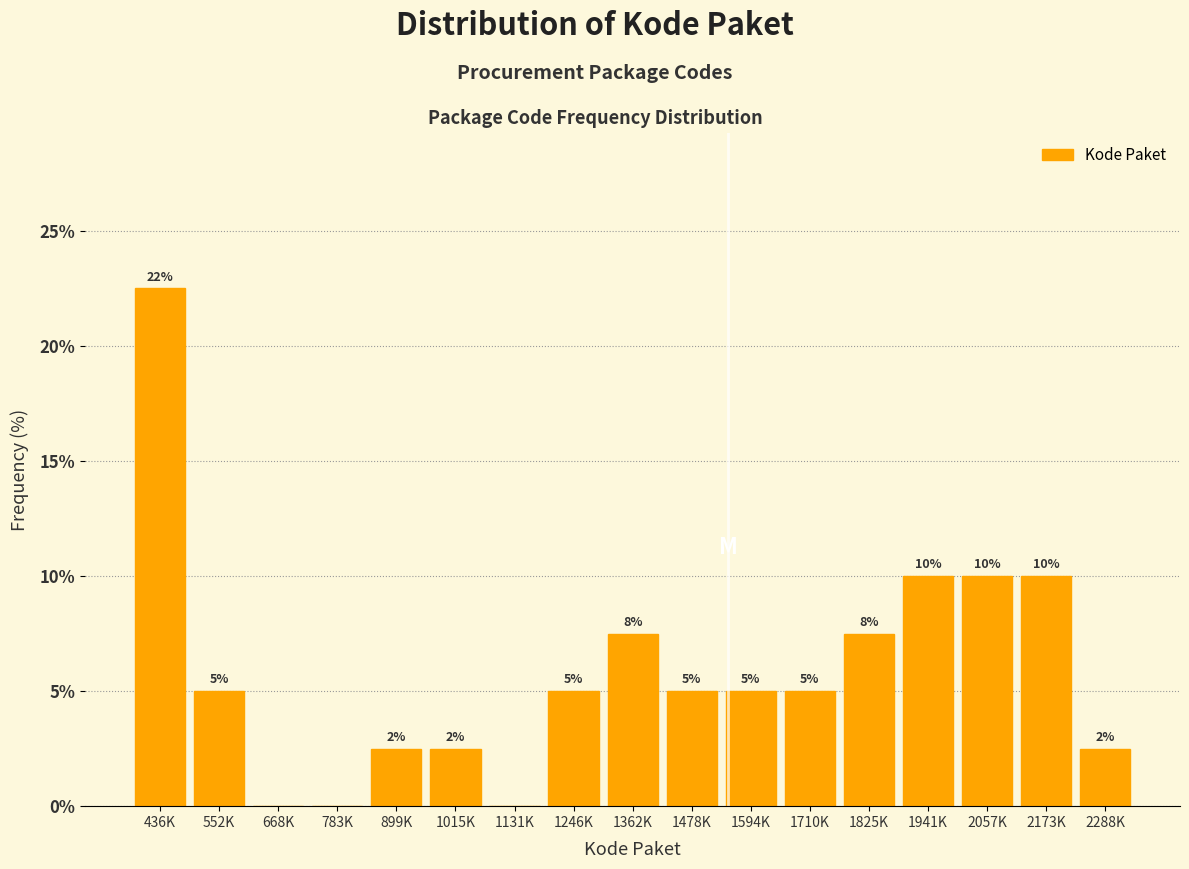

Is it true that the value at 1478K is 1.0?

False